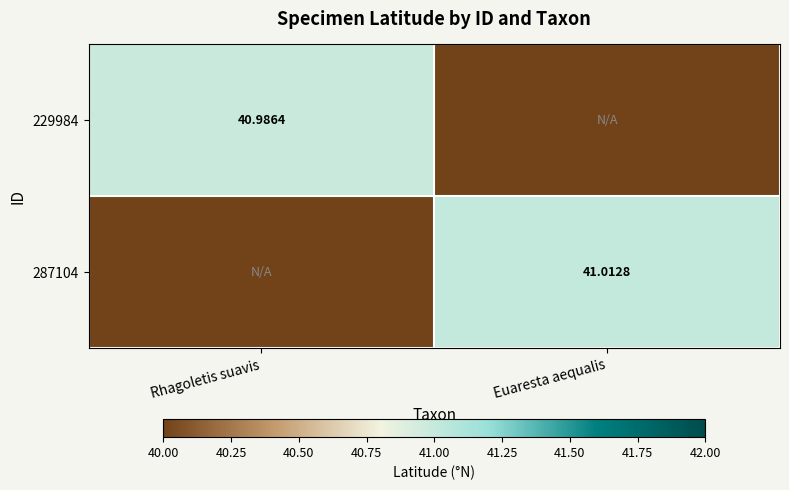

Is the value of 287104 at Euaresta aequalis greater than the value of 229984 at Rhagoletis suavis?

Yes